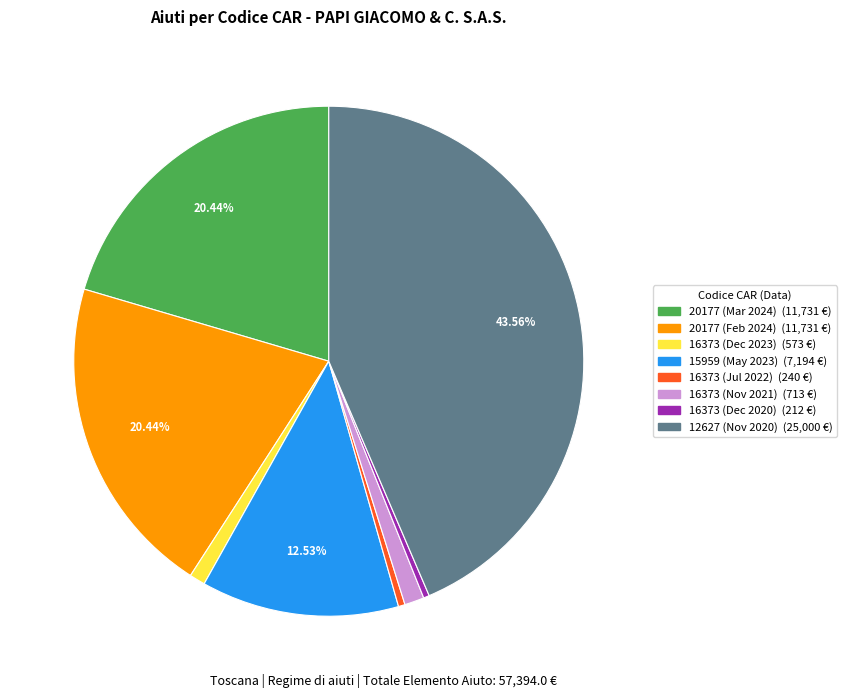

Is there a majority slice in this chart?

No